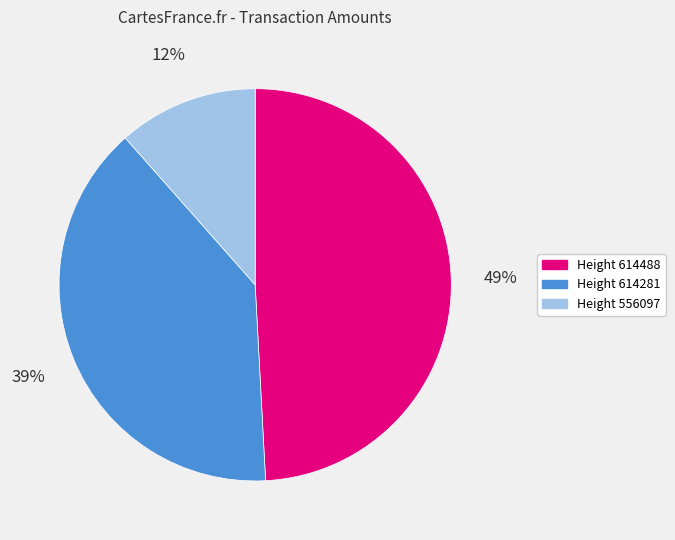

How many slices are in this pie chart?

3